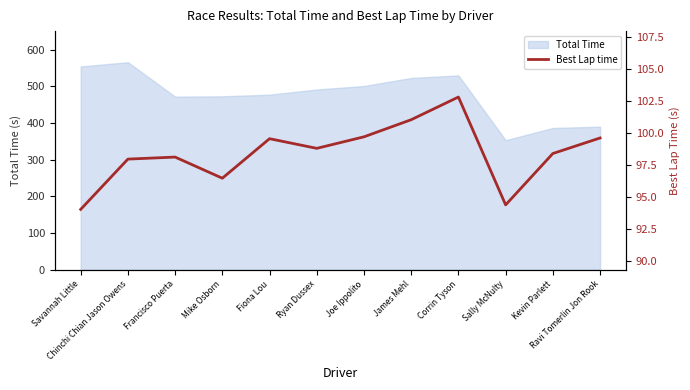

What is the ratio of the value at Kevin Parlett to the value at Ravi Tomerlin Jon Rook?

1.0